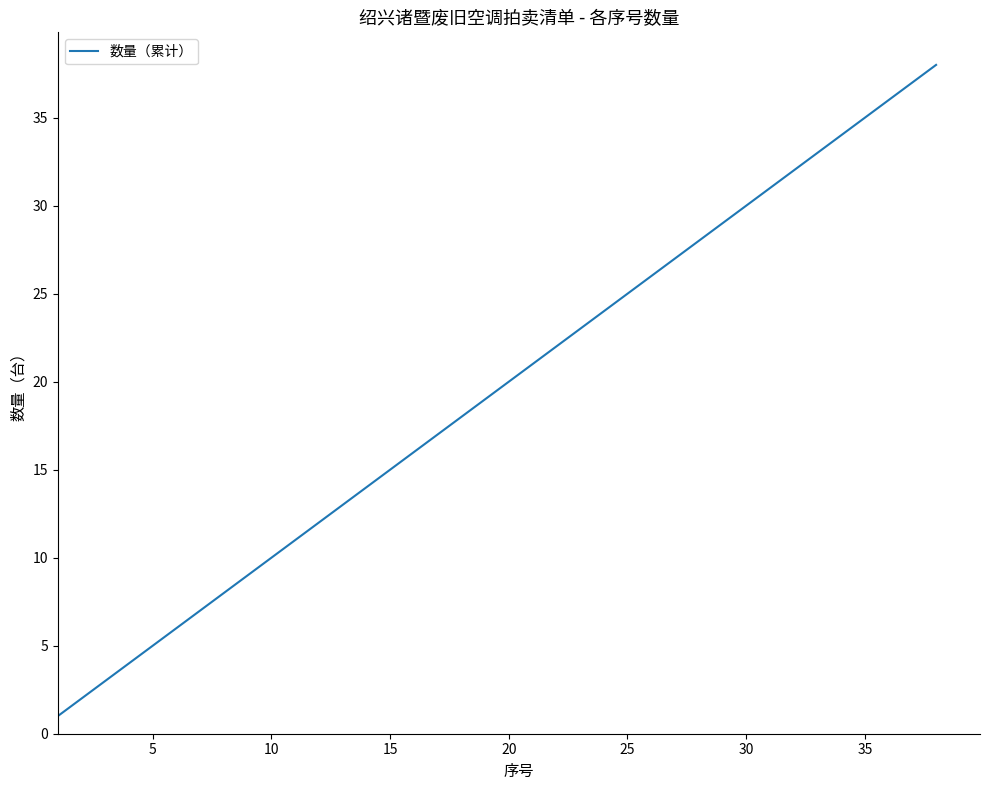

What is the difference between the maximum and minimum values?

37